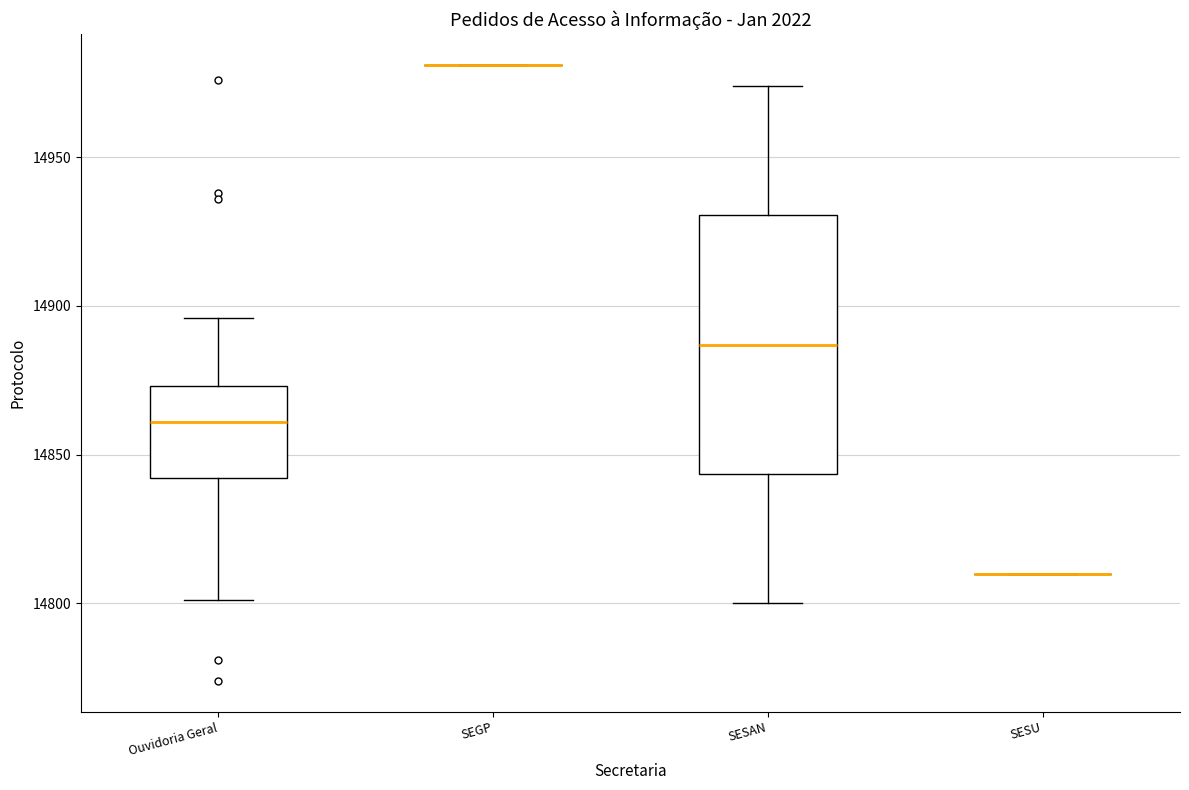

Which box is the tallest, from its lower edge to its upper edge?

SESAN